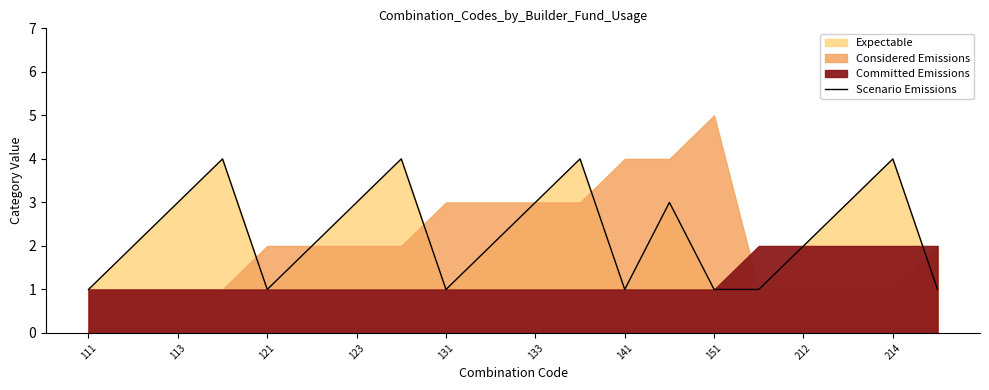

What is the highest value of the Scenario Emissions series?

4